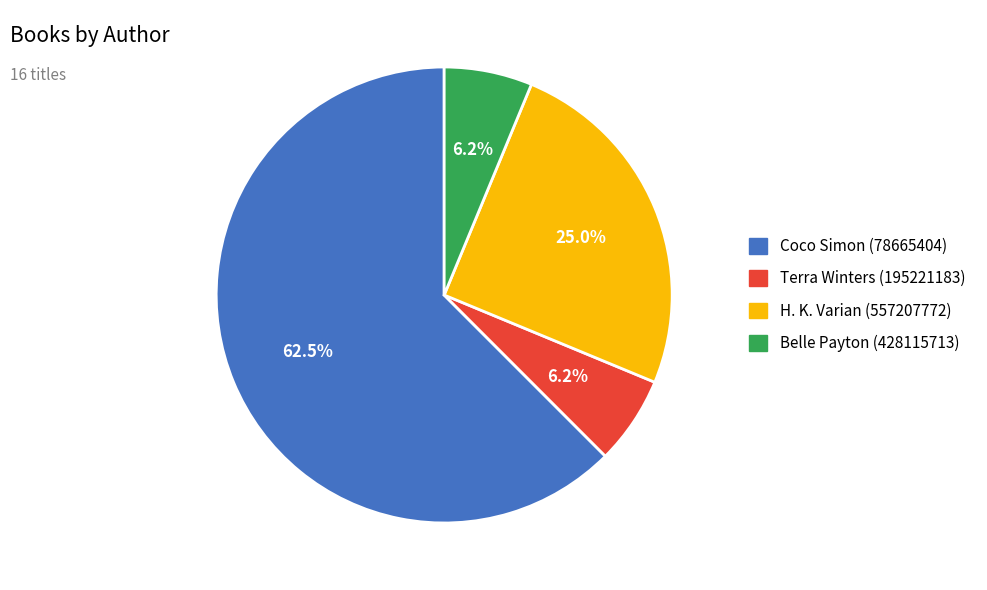

What is the largest slice in the pie chart?

Coco Simon (78665404)